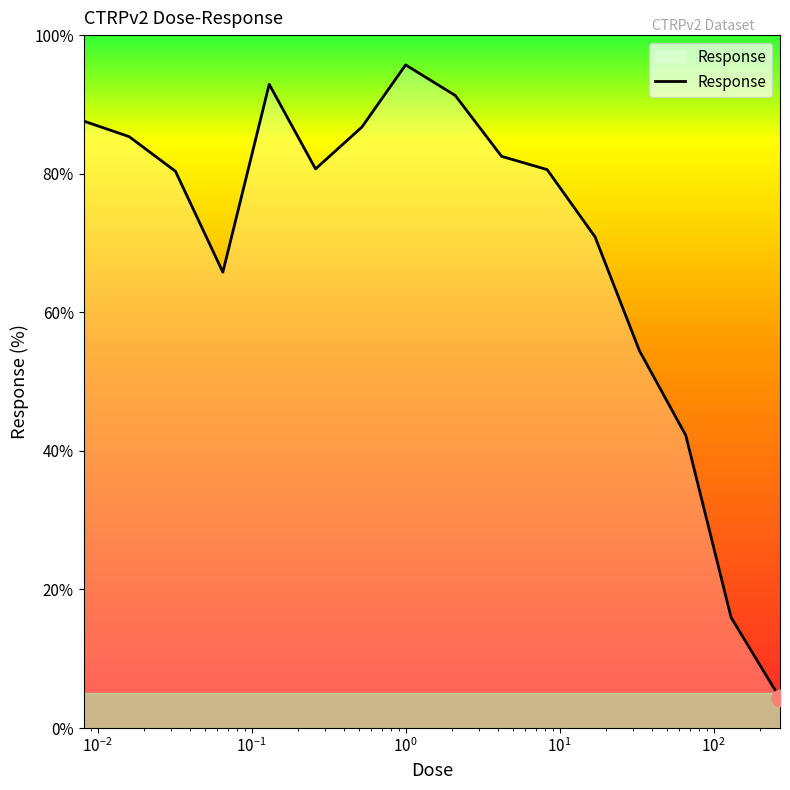

What is the maximum value shown in the chart?

95.7